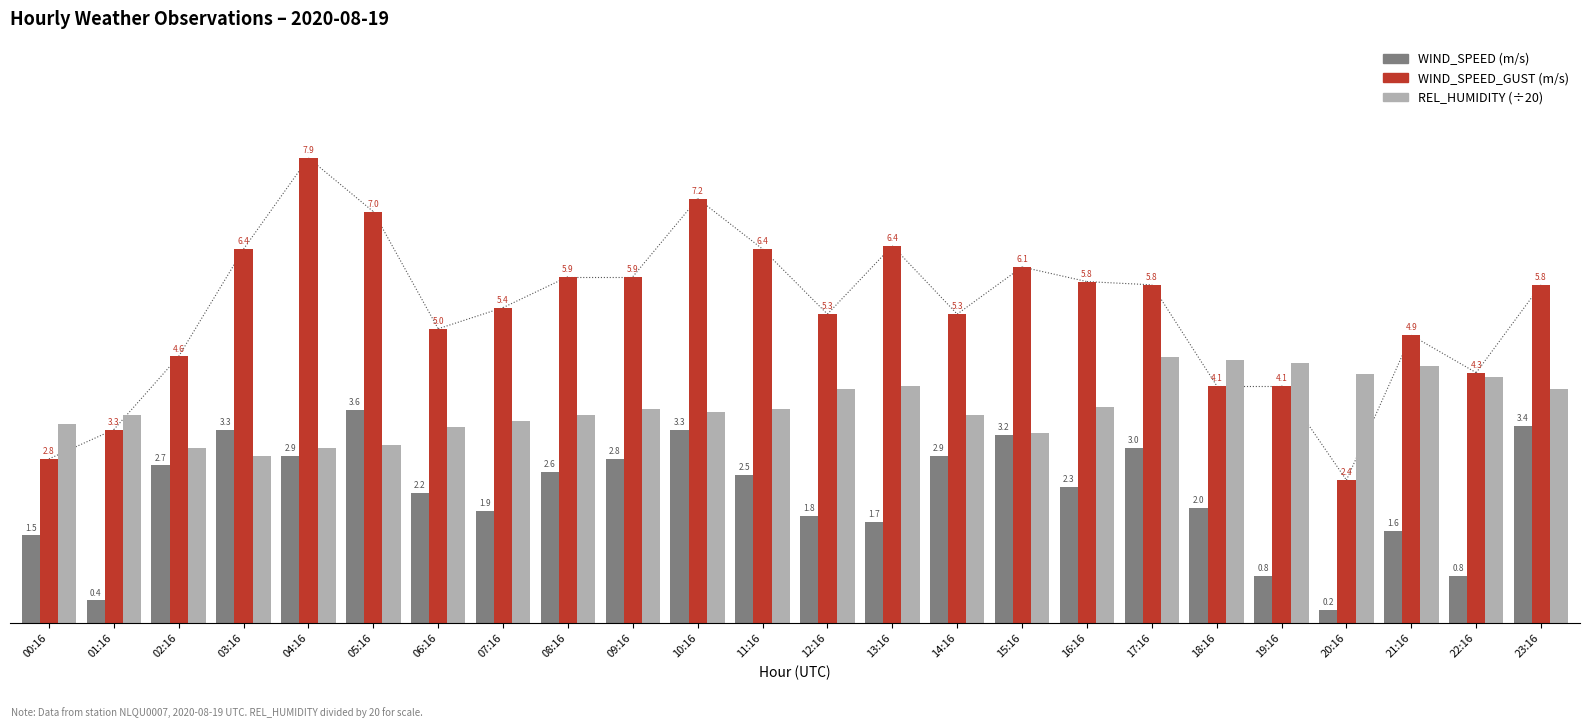

Which category has the lowest value across all series?

20:16